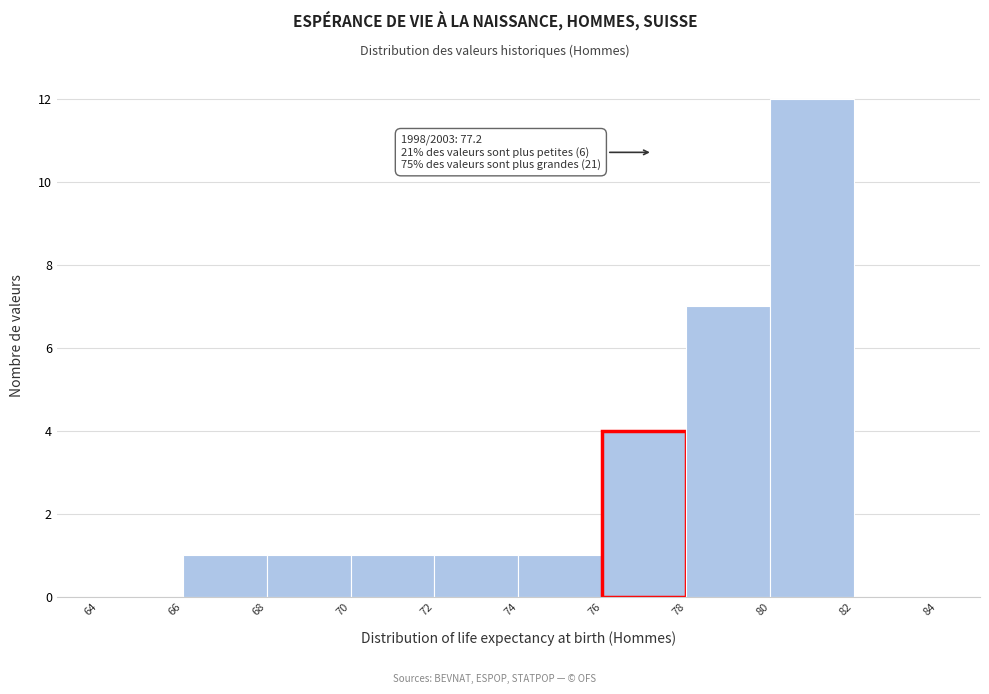

Over which range of the x-axis is the bar tallest?

80 to 82